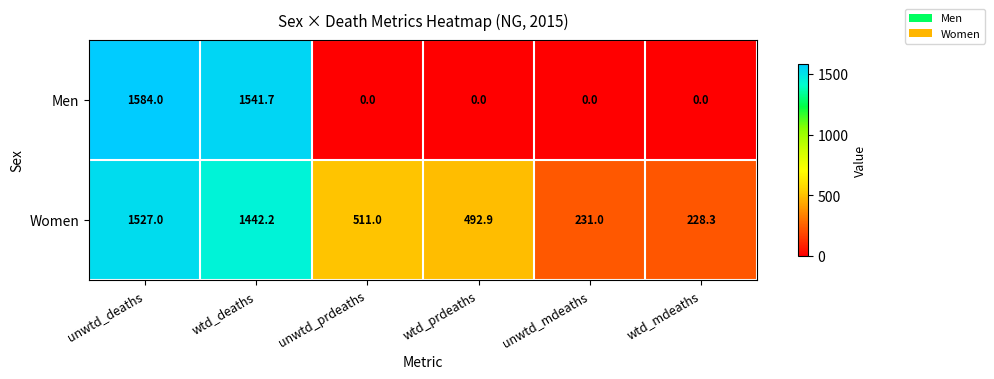

The value of Men at wtd_deaths is 2574.3. True or false?

False